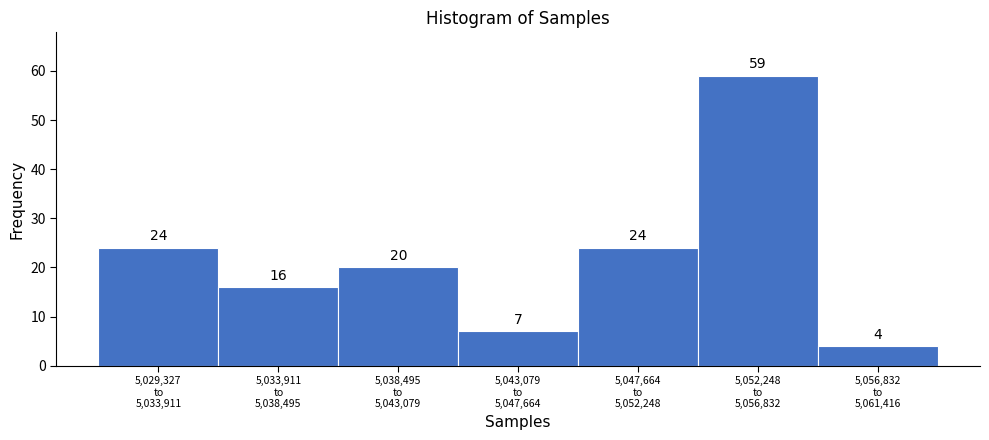

Reading left to right, list all the values displayed in this chart.

24	16	20	7	24	59	4